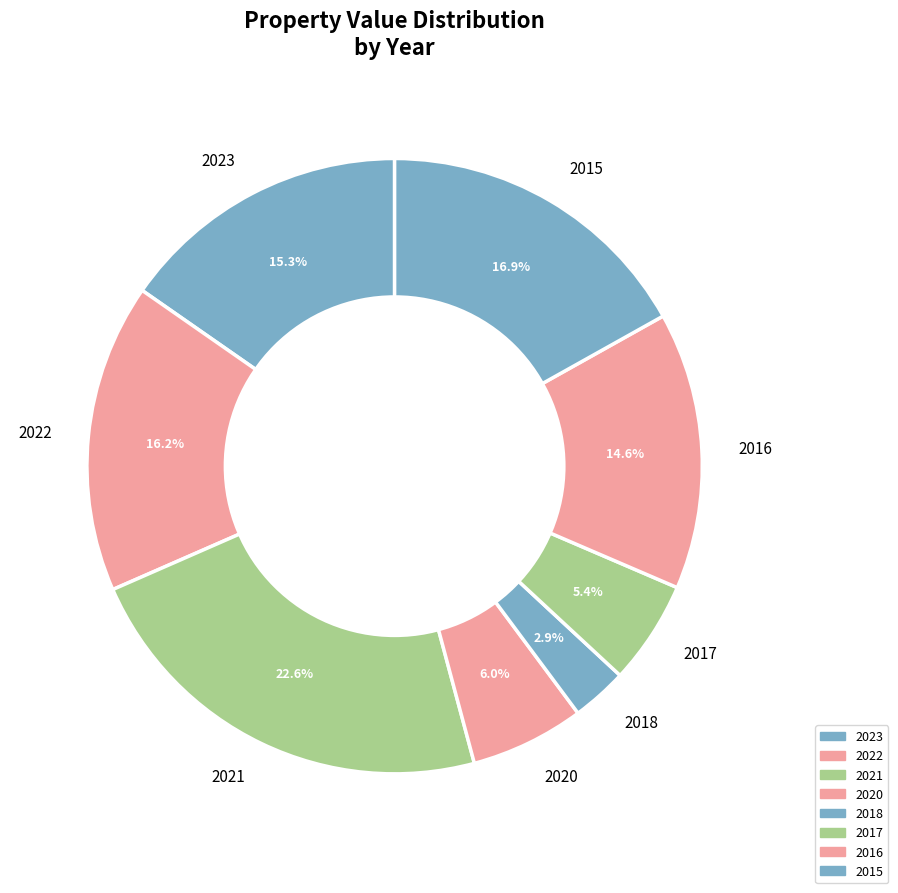

What percentage is the 2021 slice, to the nearest percent?

23%